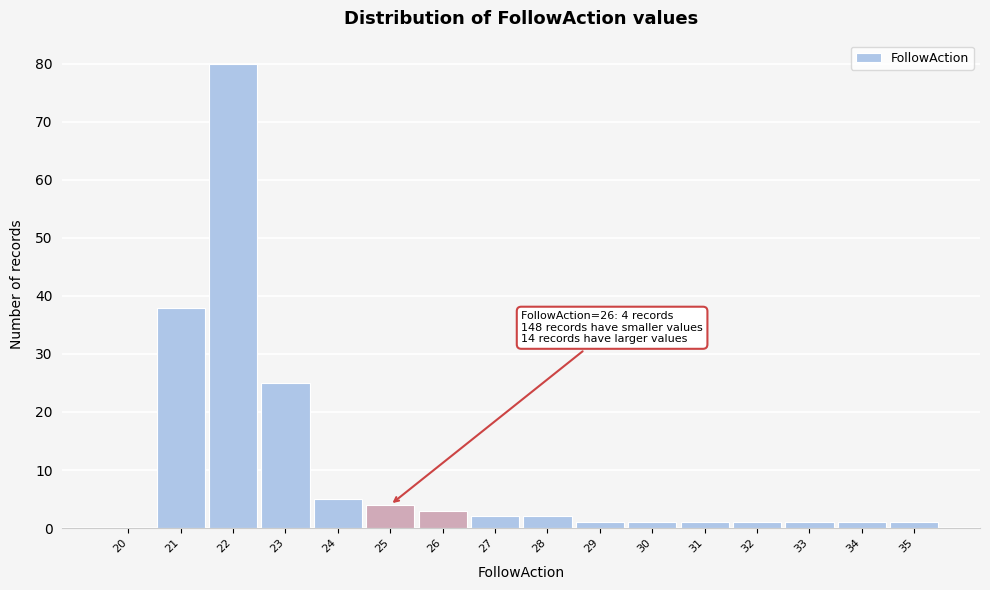

Reading left to right, list all the values displayed in this chart.

20=0	21=38	22=80	23=25	24=5	25=4	26=3	27=2	28=2	29=1	30=1	31=1	32=1	33=1	34=1	35=1